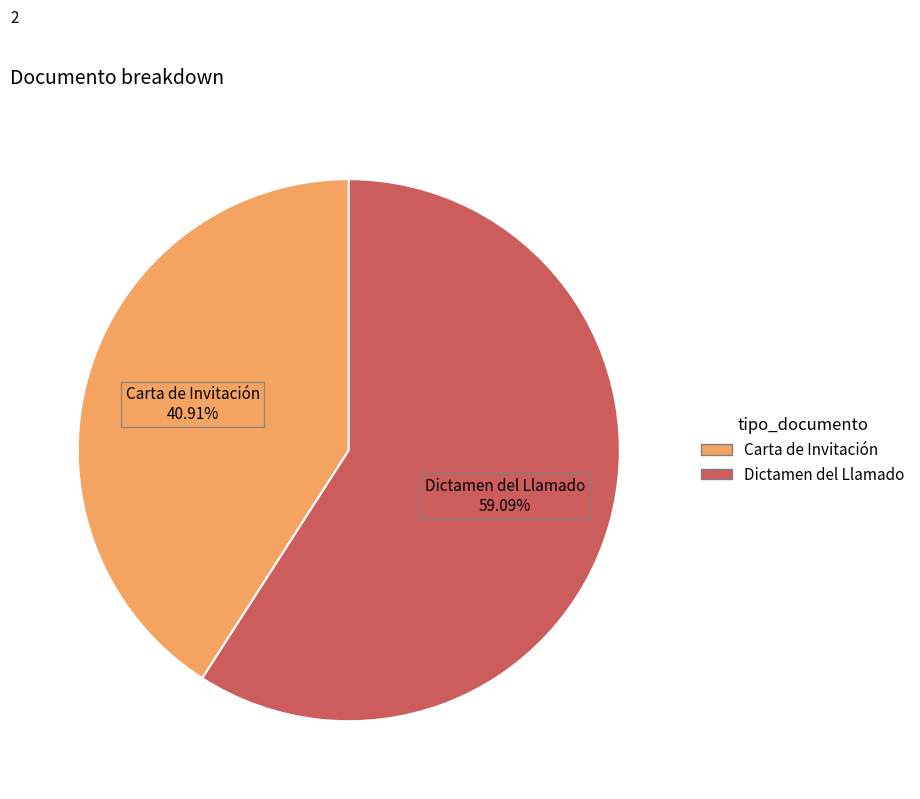

Between Carta de Invitación and Dictamen del Llamado, which is larger?

Dictamen del Llamado